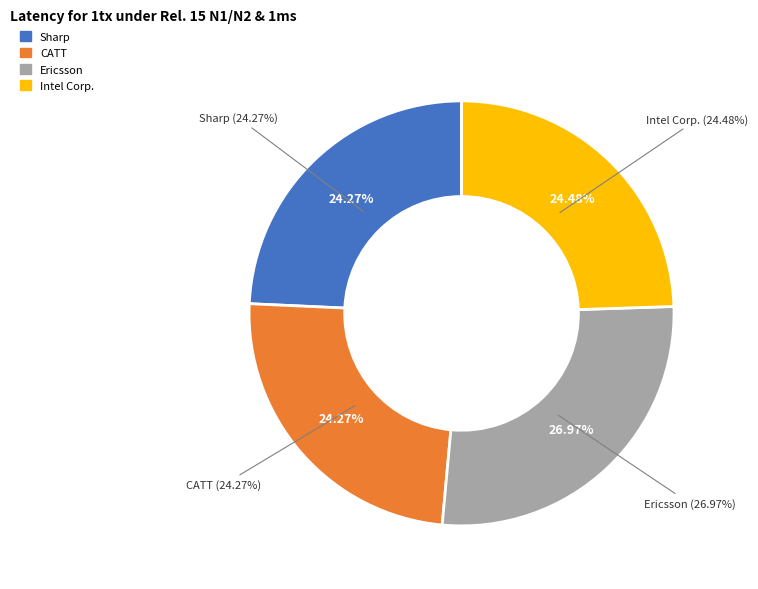

Combined, do Ericsson and Sharp account for over 50%?

Yes